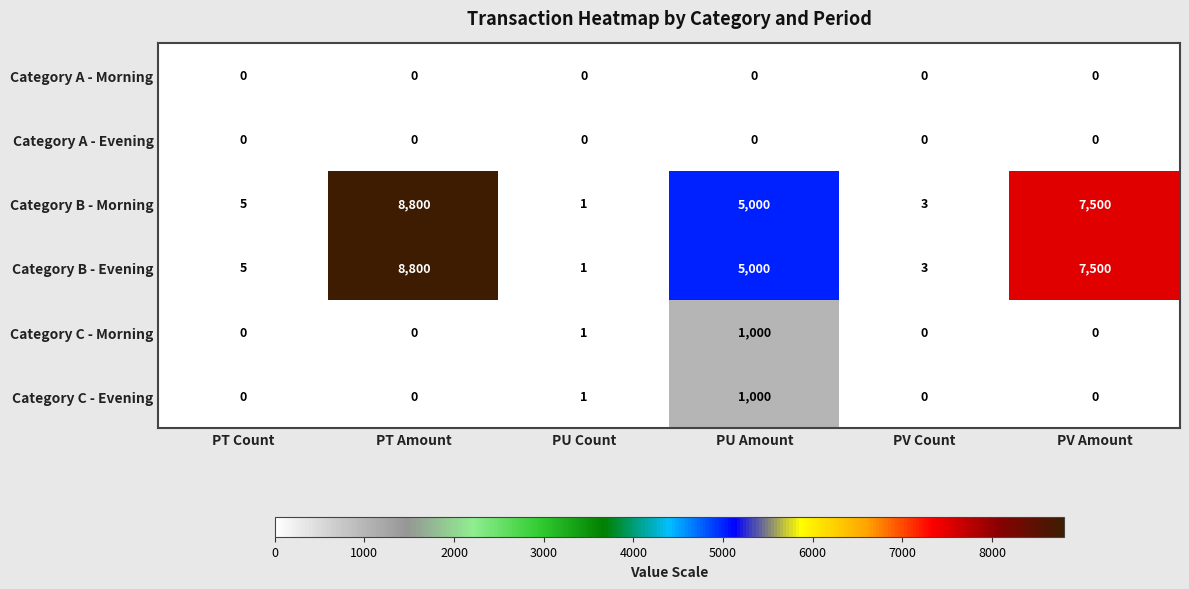

What is the difference between the highest and lowest values at PT Amount?

8800